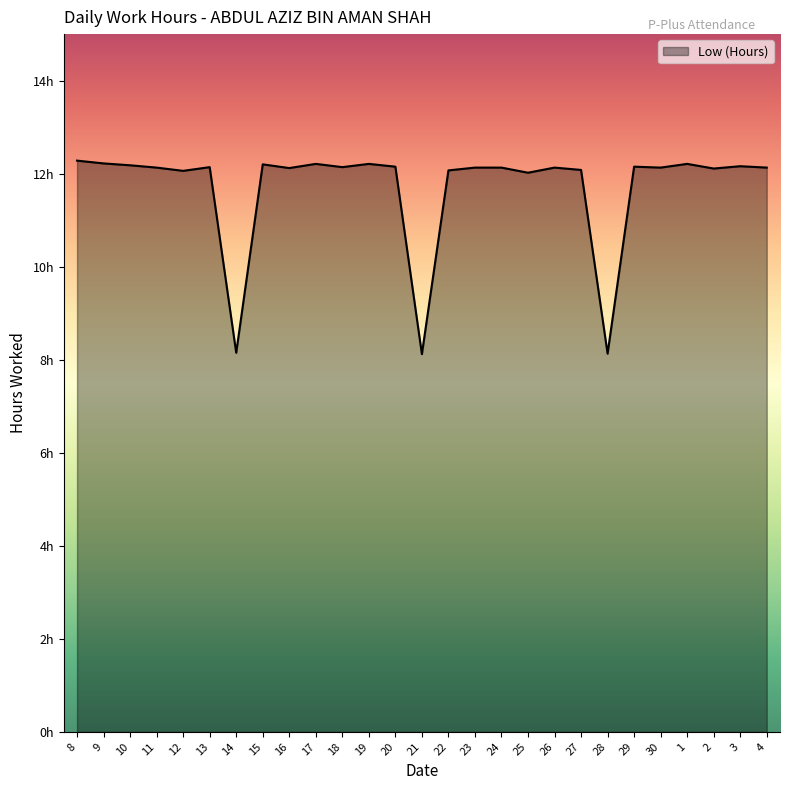

What position from the right is 30?

5